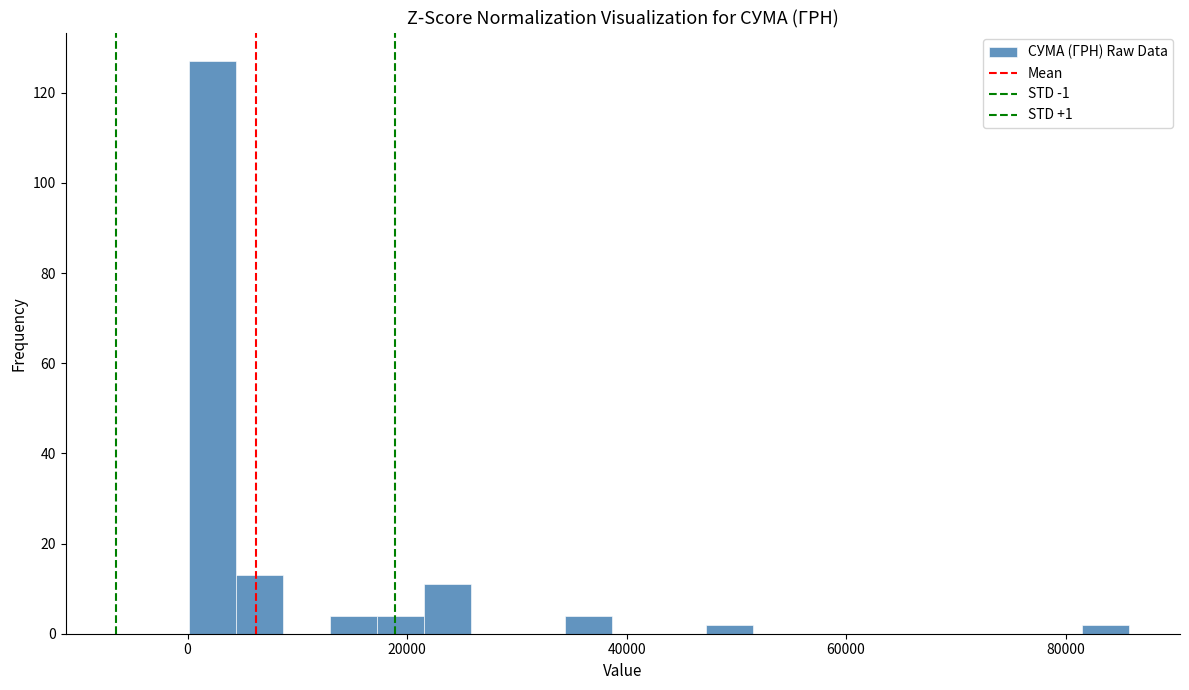

Read against the x-axis, roughly where is the centre of the tallest bar?

2000